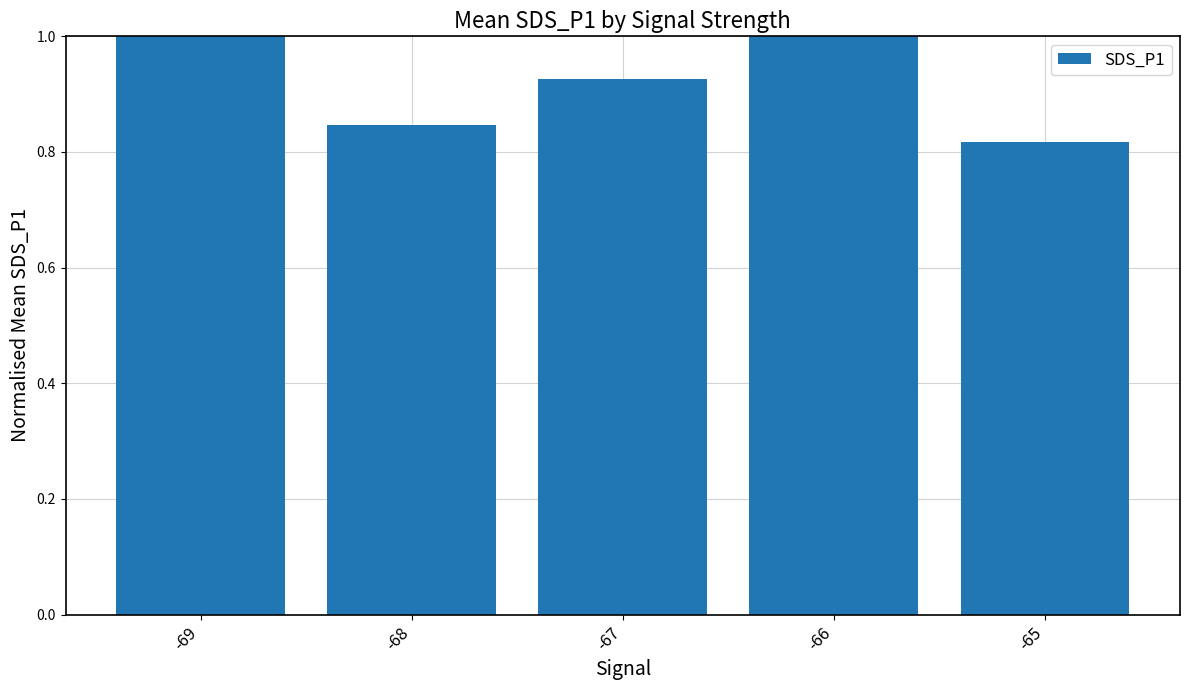

What value does the data have at -69?

1.0